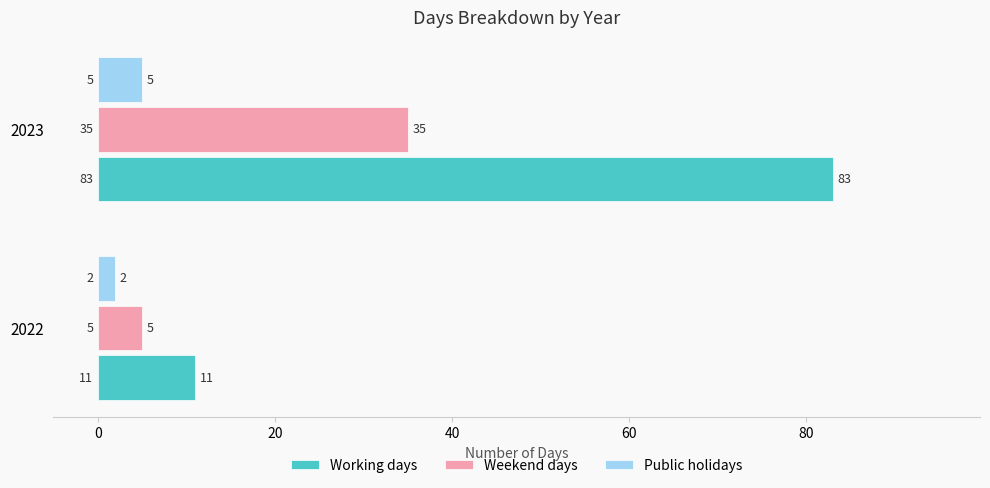

Count the Working days values in the range 11 to 83.

2